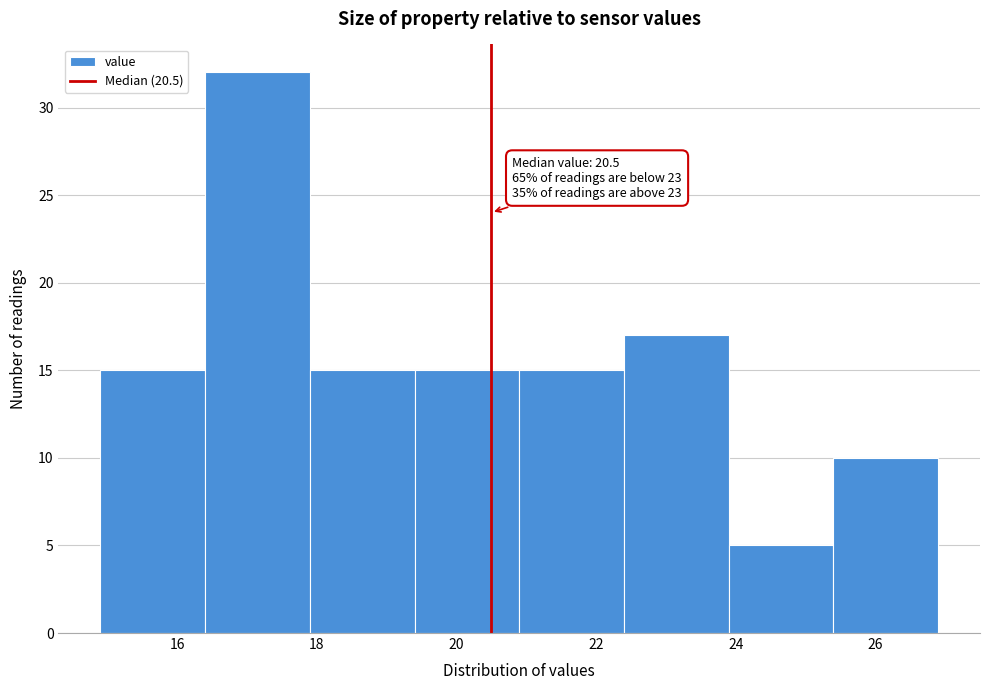

Which range on the x-axis has the tallest bar?

16.4 to 17.9